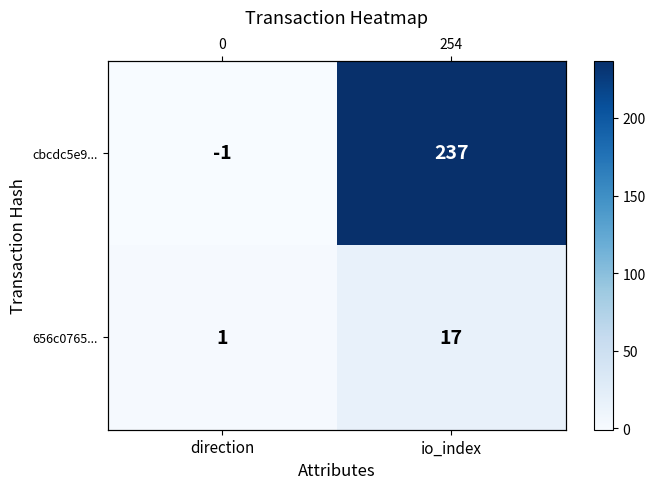

Read the 656c0765... value at direction.

1